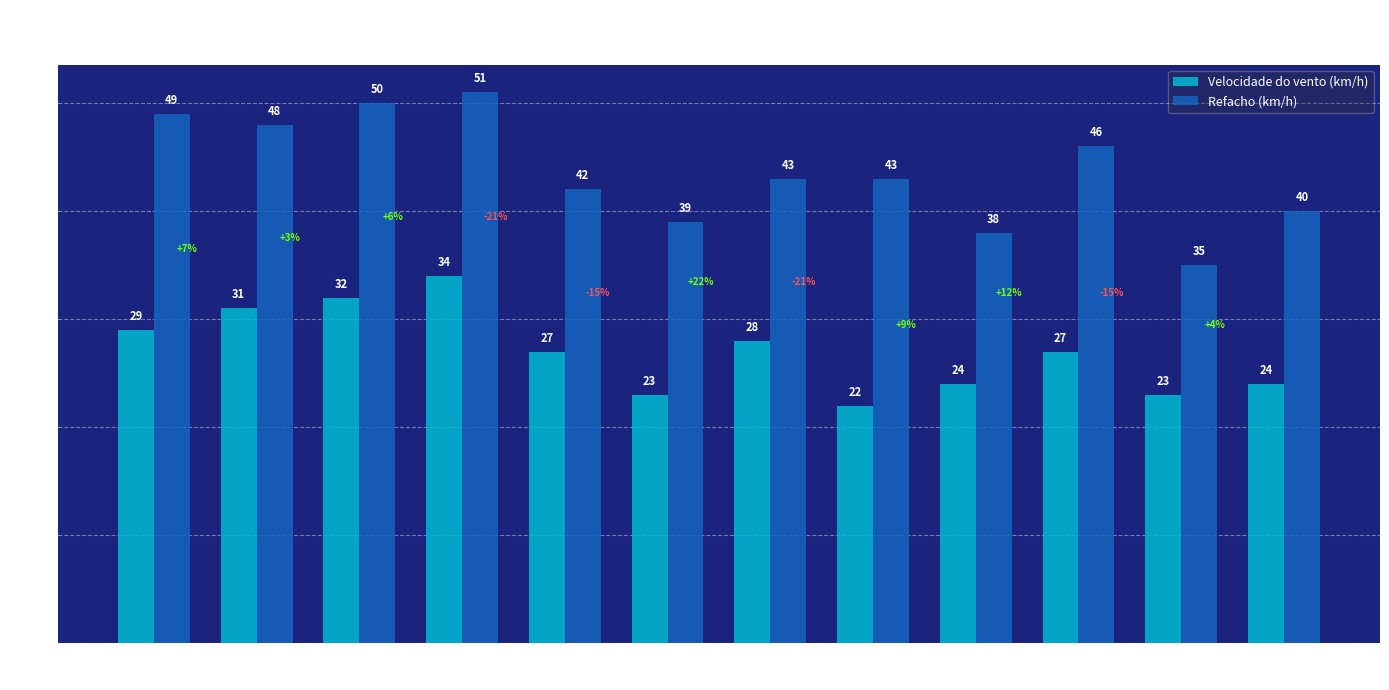

What is the value of the Refacho (km/h) bar at the 1st from the left?

49